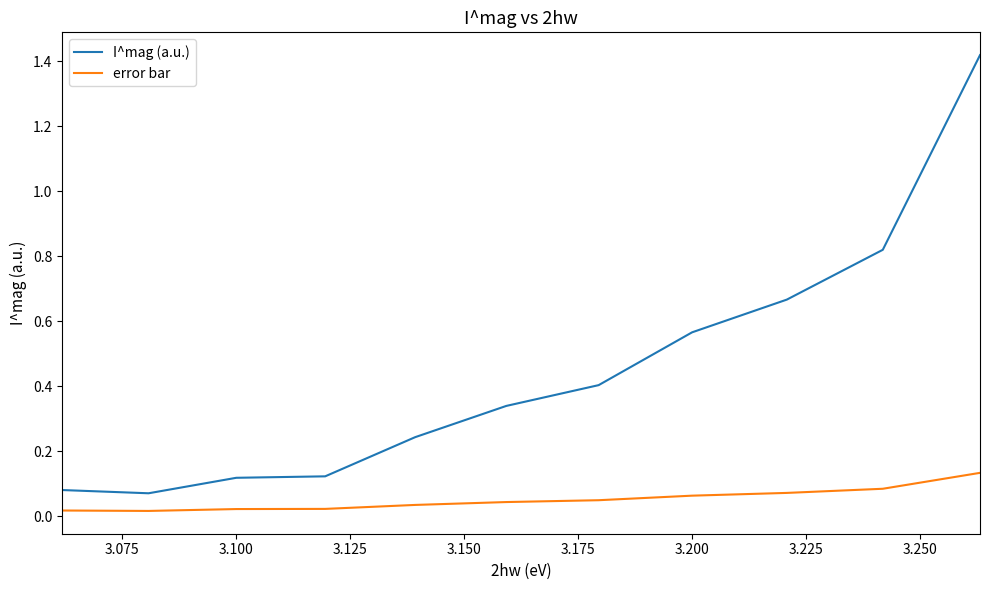

Which series has the widest spread of values?

I^mag (a.u.)